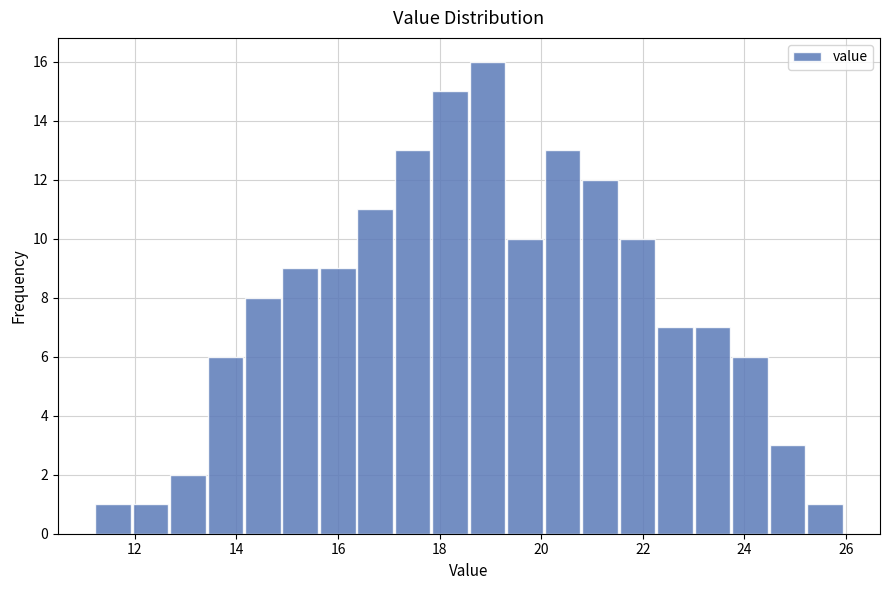

Read against the x-axis, roughly where is the centre of the tallest bar?

19.0